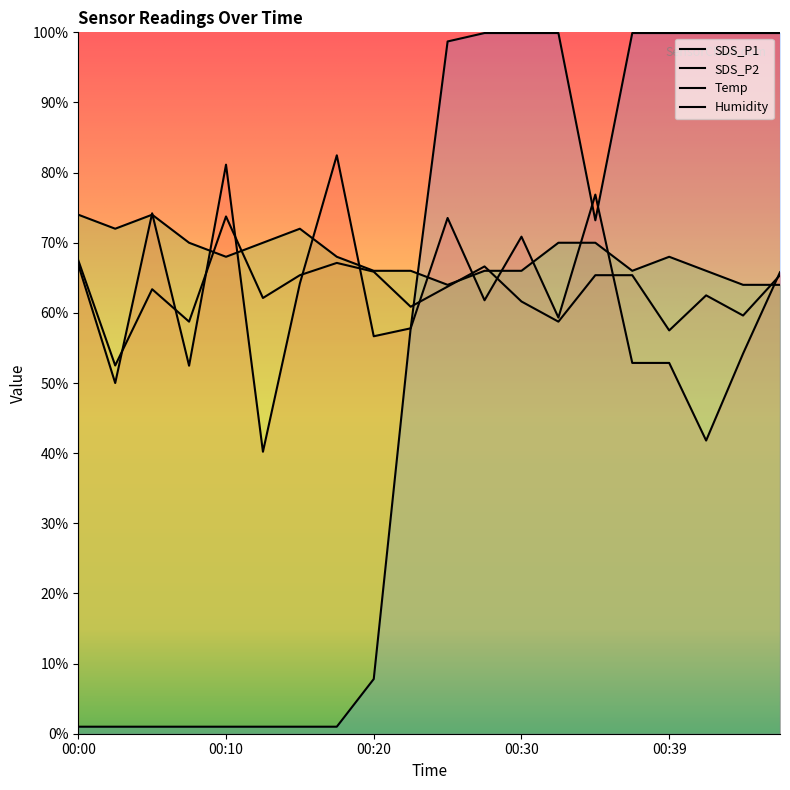

The value of SDS_P2 at 00:27 is 66.6. True or false?

True